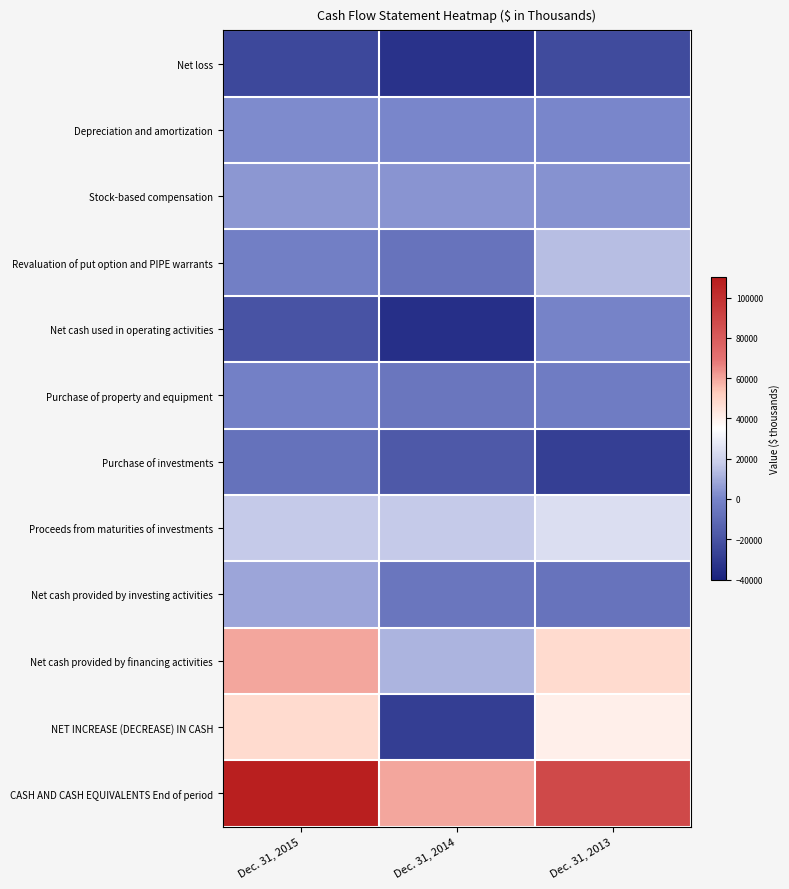

What is the greatest value displayed?

107922